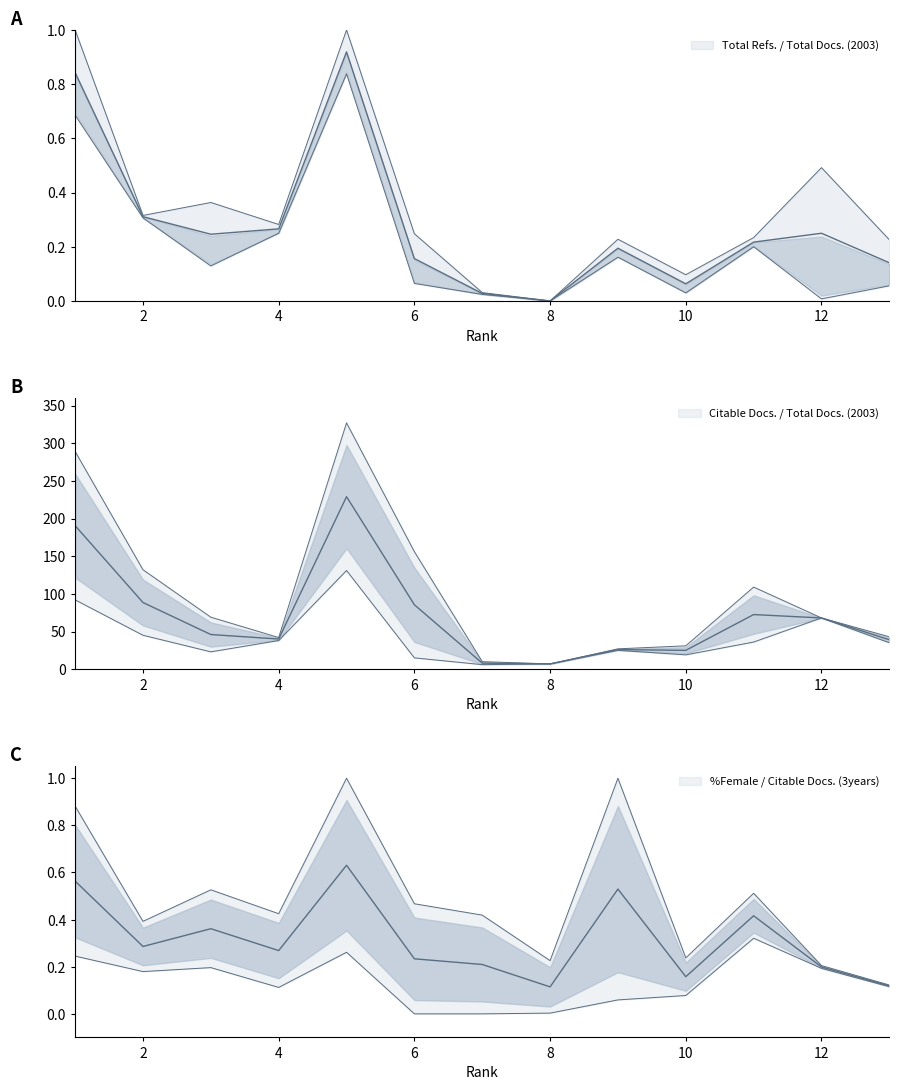

Where is Citable Docs. (3years) nearest to the value 167?

6